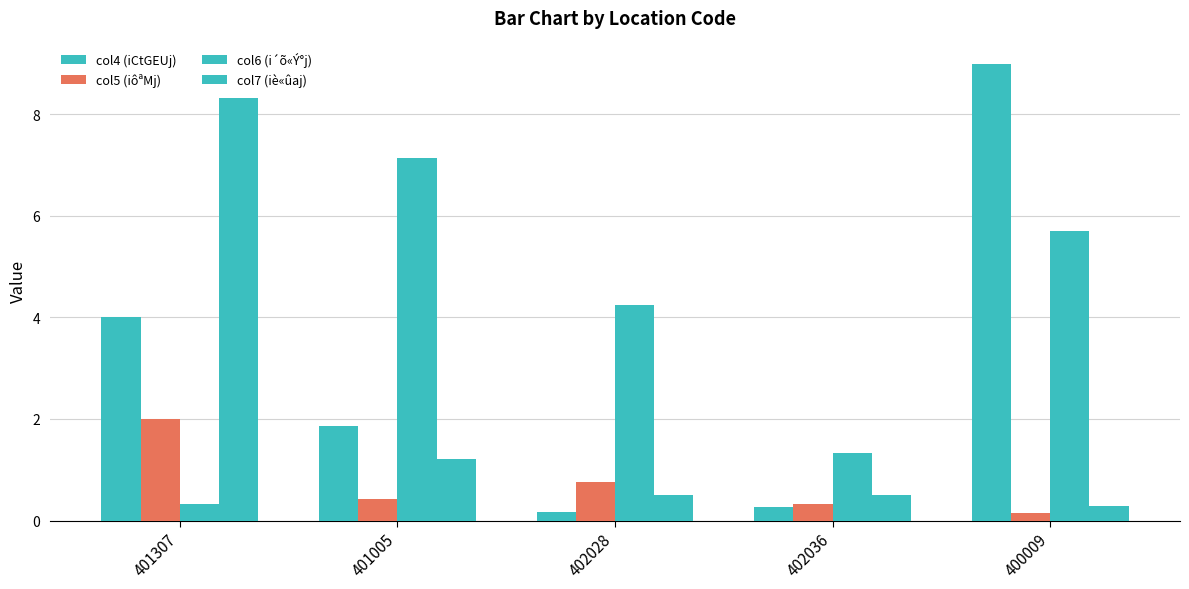

At which category is the sum across all series the highest?

400009